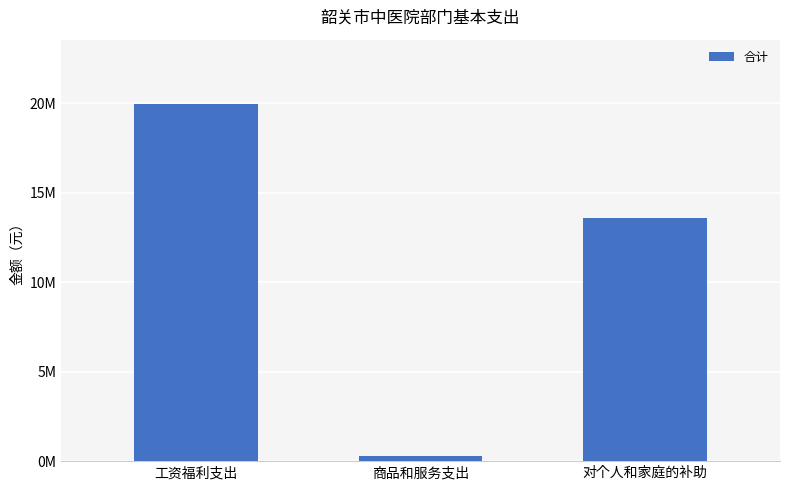

Does the chart contain any negative values?

No